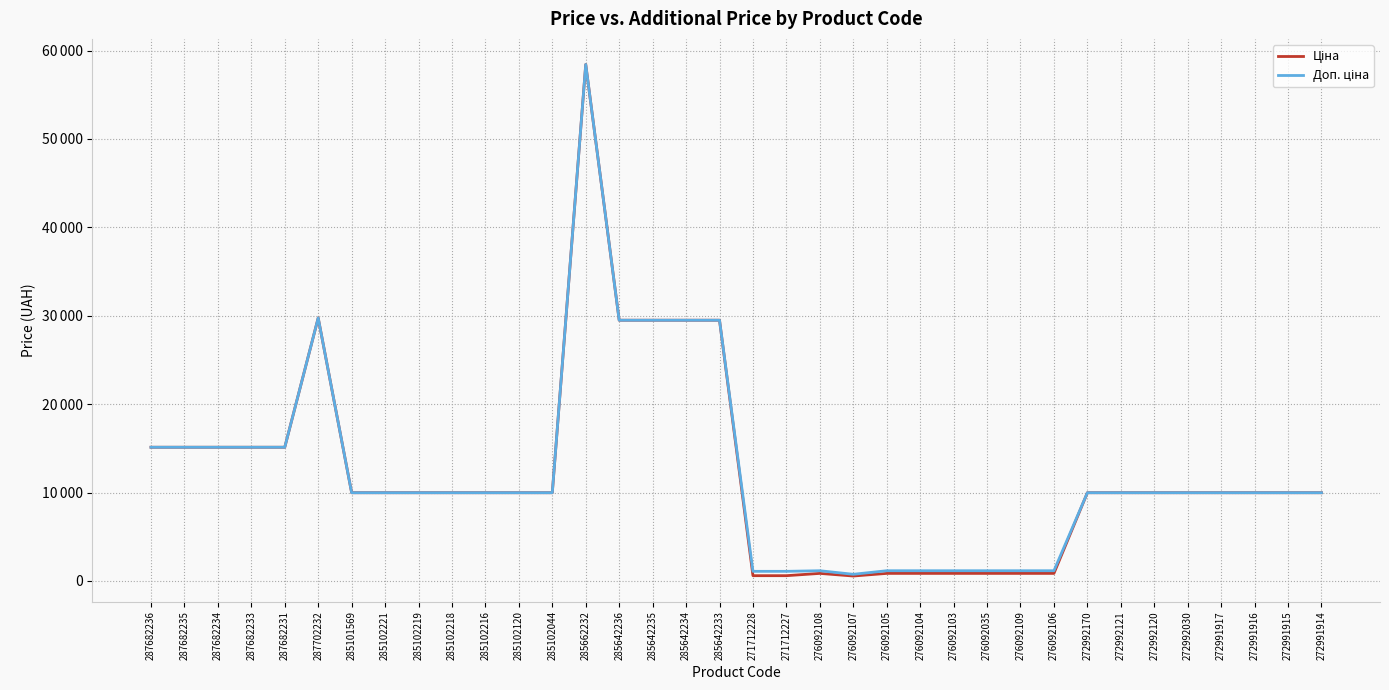

What position from the right is 276092103?

12